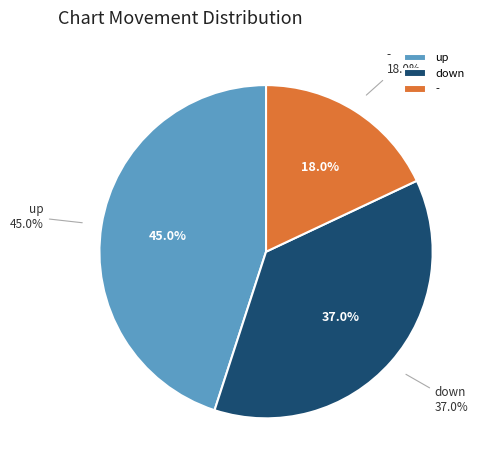

Count the number of slices in the pie.

3